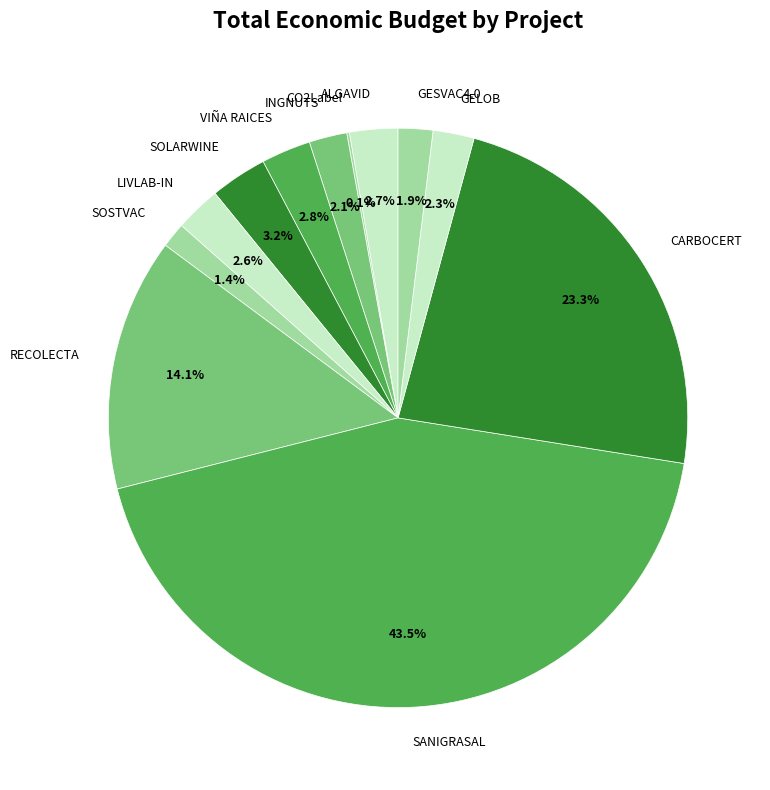

What portion of the pie excludes CARBOCERT?

76.7%